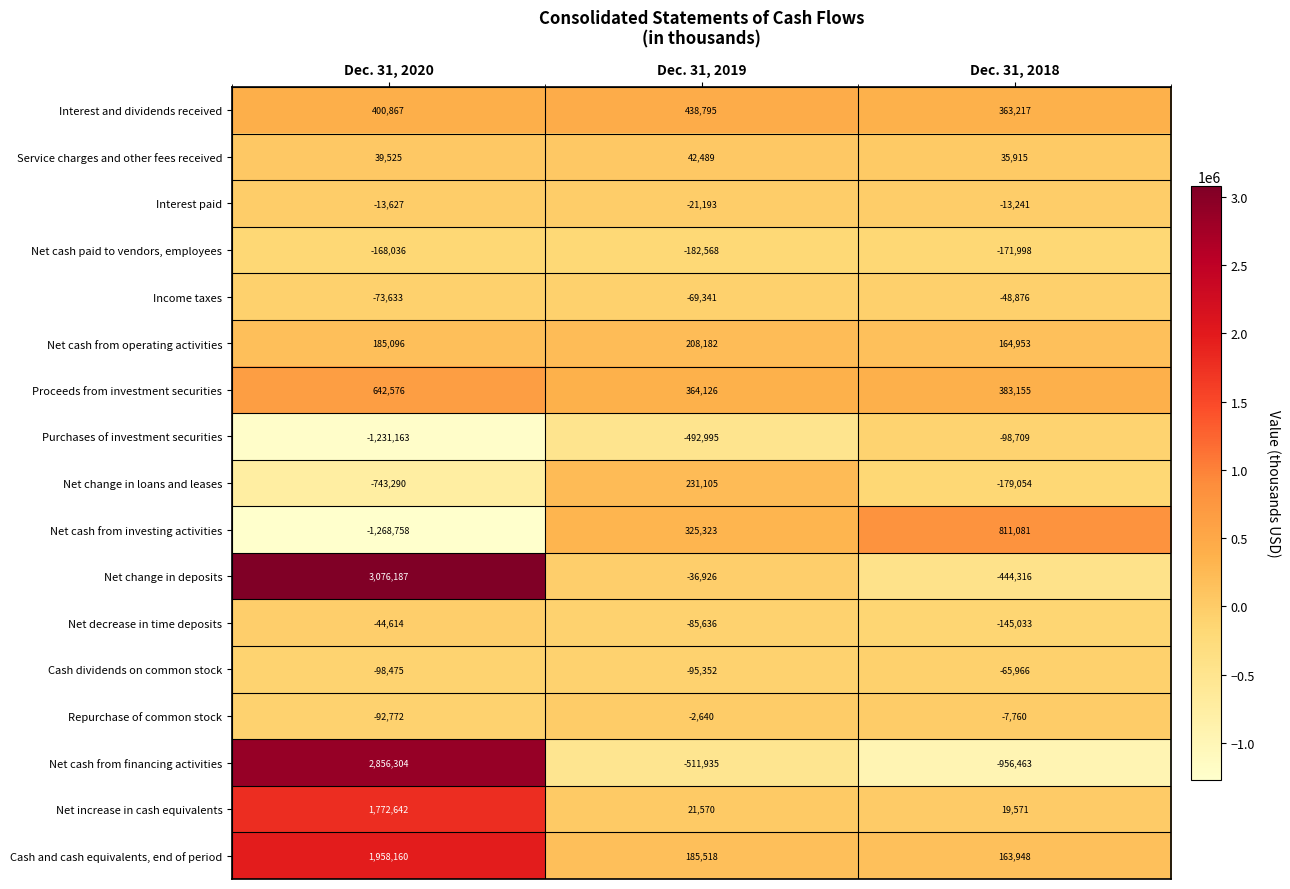

Where is Cash and cash equivalents, end of period nearest to the value 1061054?

Dec. 31, 2019